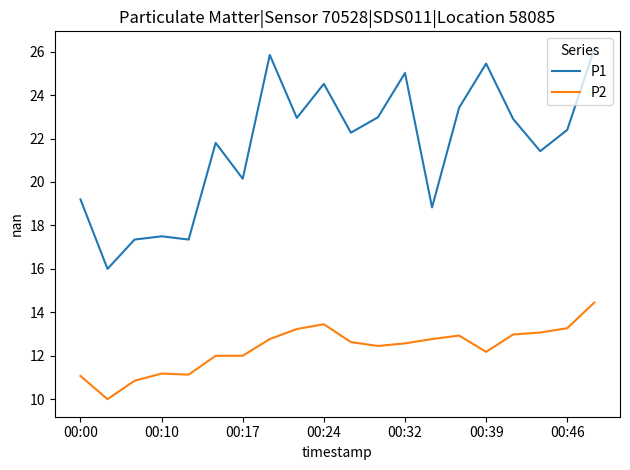

True or false: P1 and P2 cross at least once.

False